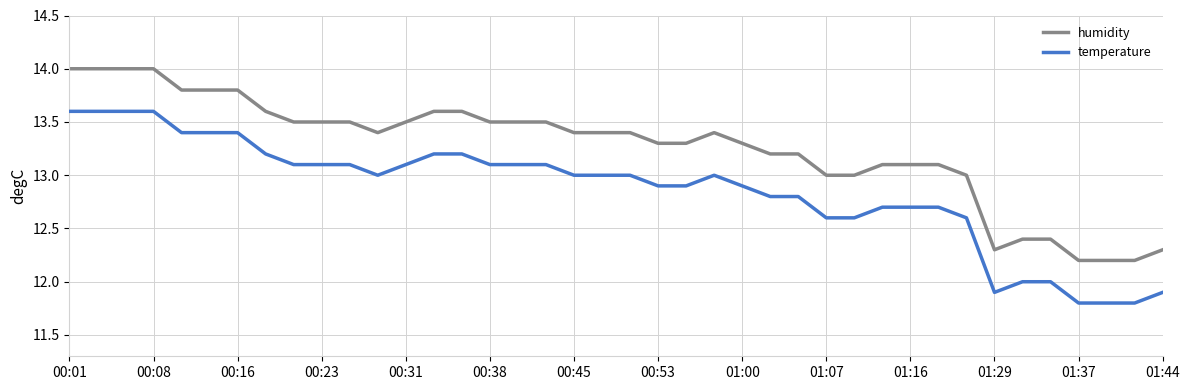

True or false: temperature and humidity intersect in this chart.

False